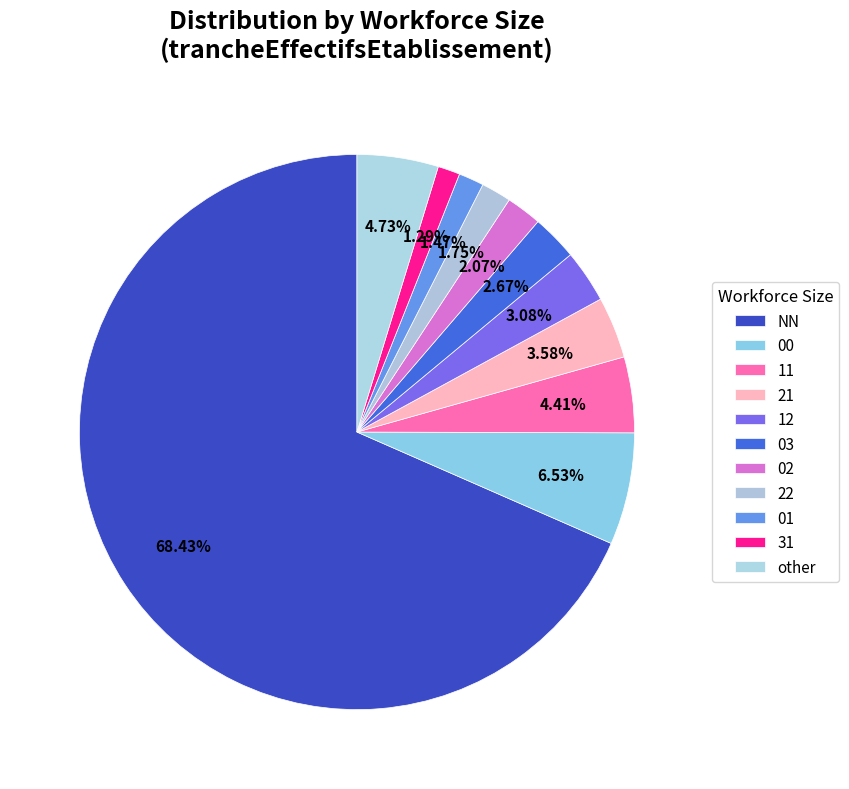

What is the ratio of the value at NN to the value at other?

14.5